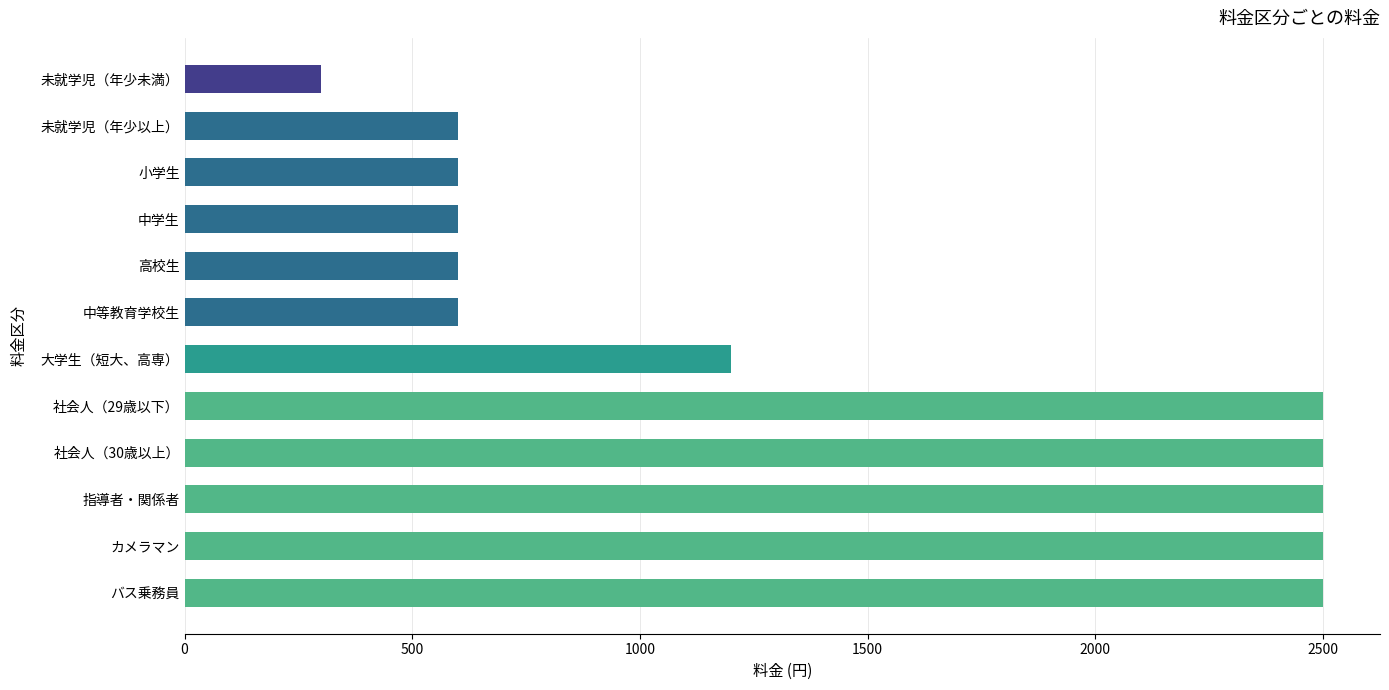

True or false: the data shows 600 at 小学生.

True